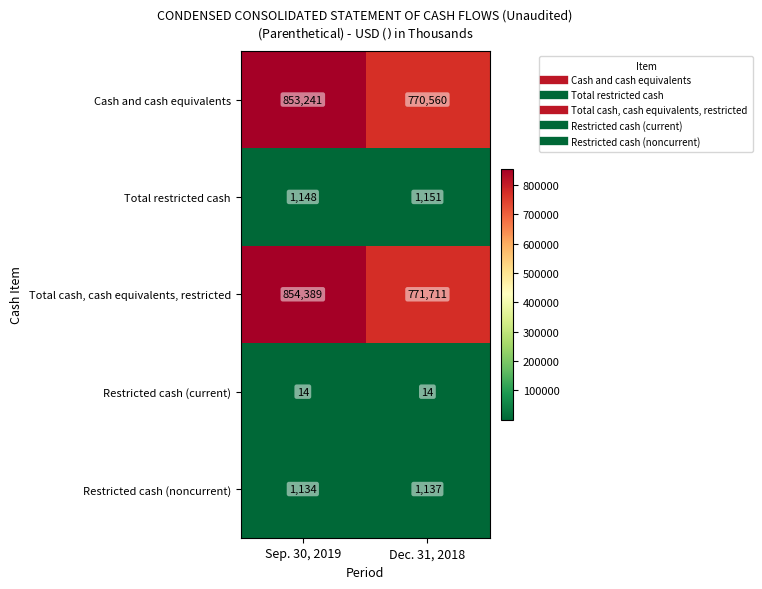

The value of Restricted cash (noncurrent) at Dec. 31, 2018 is 481. True or false?

False